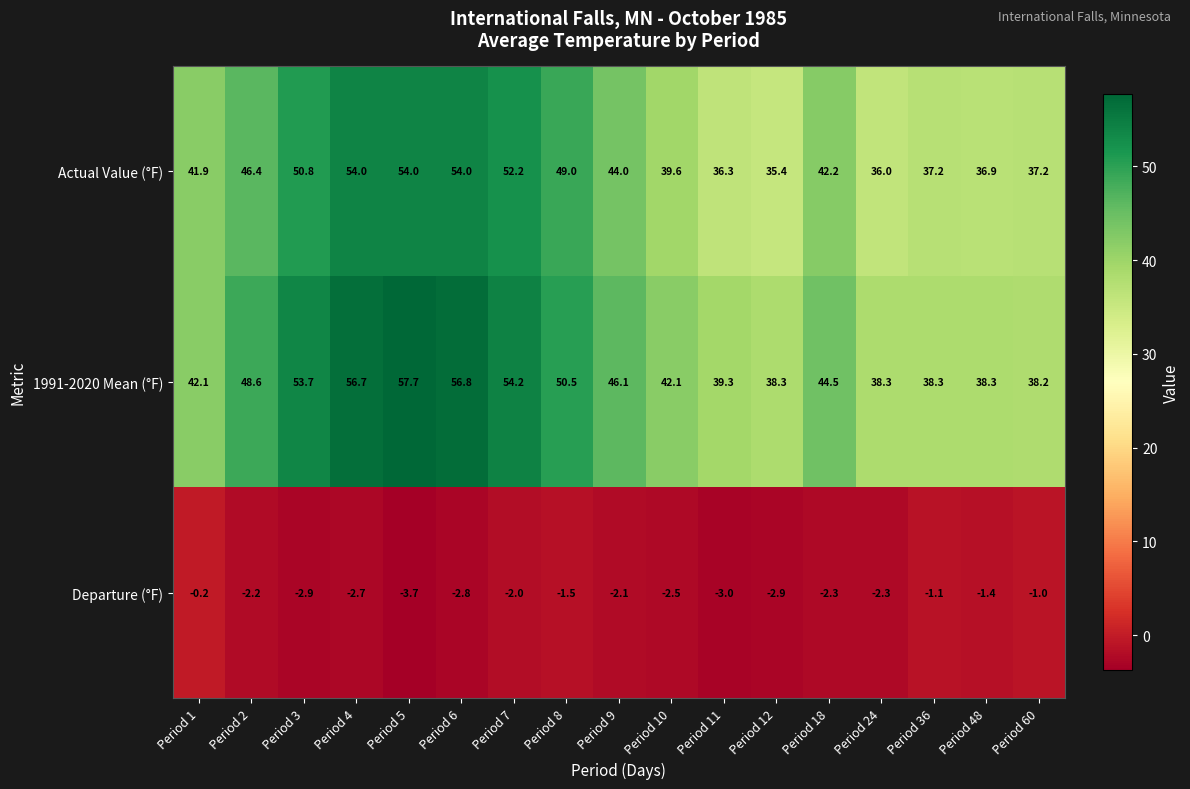

Which series has the widest spread of values?

1991-2020 Mean (°F)